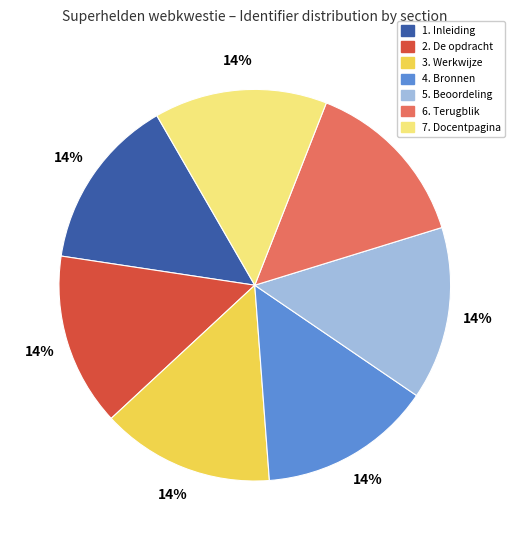

Approximately how many times larger is the value at 6. Terugblik compared to 3. Werkwijze?

1.0